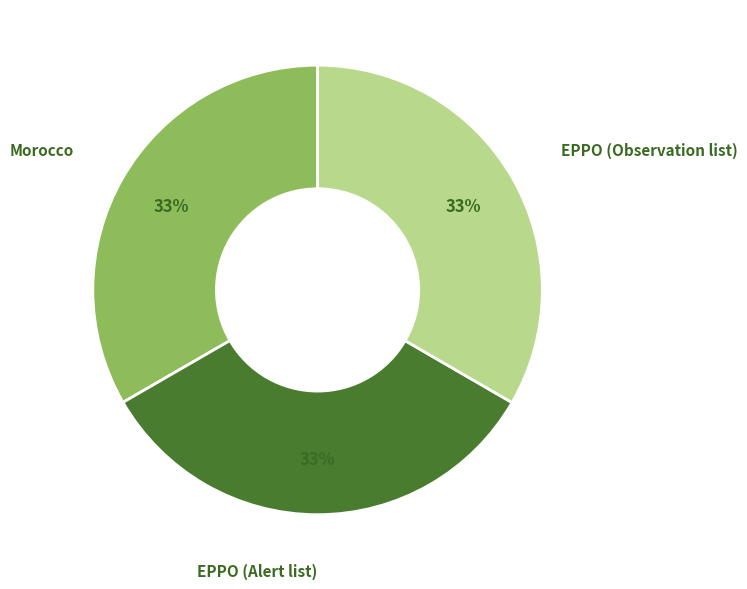

Do Morocco and EPPO (Observation list) together represent more than half of the pie?

Yes